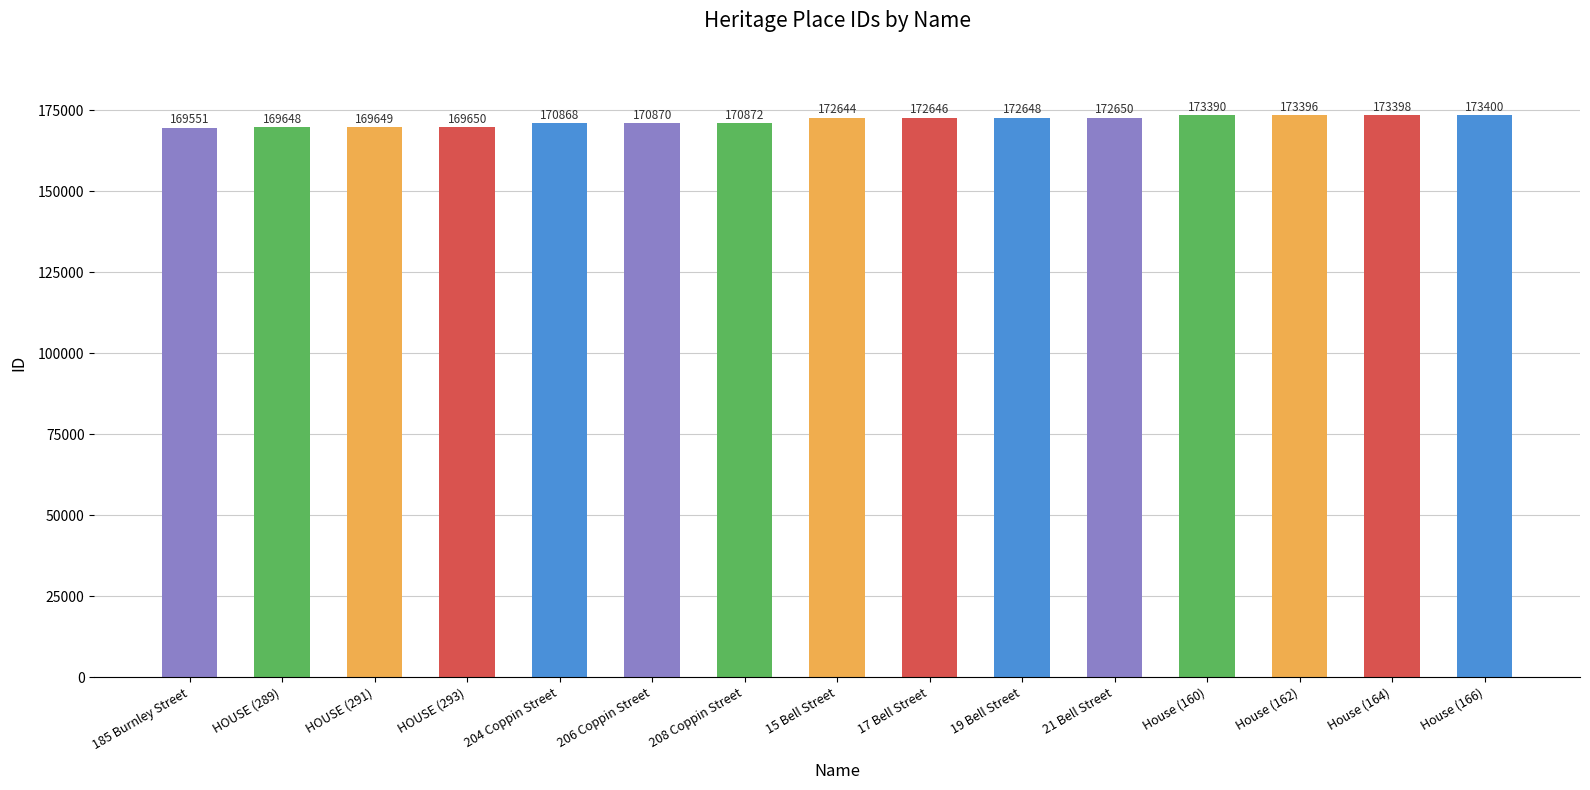

What is the difference between the maximum and minimum values?

3849